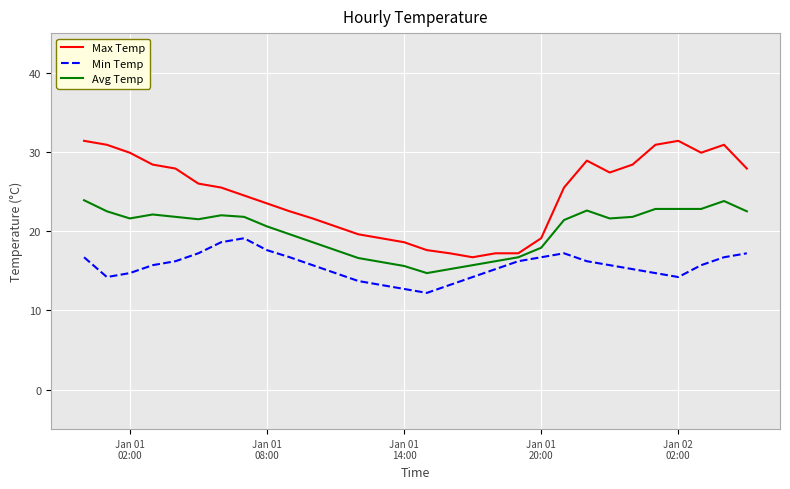

How many values in the Min Temp series are below 15?

11